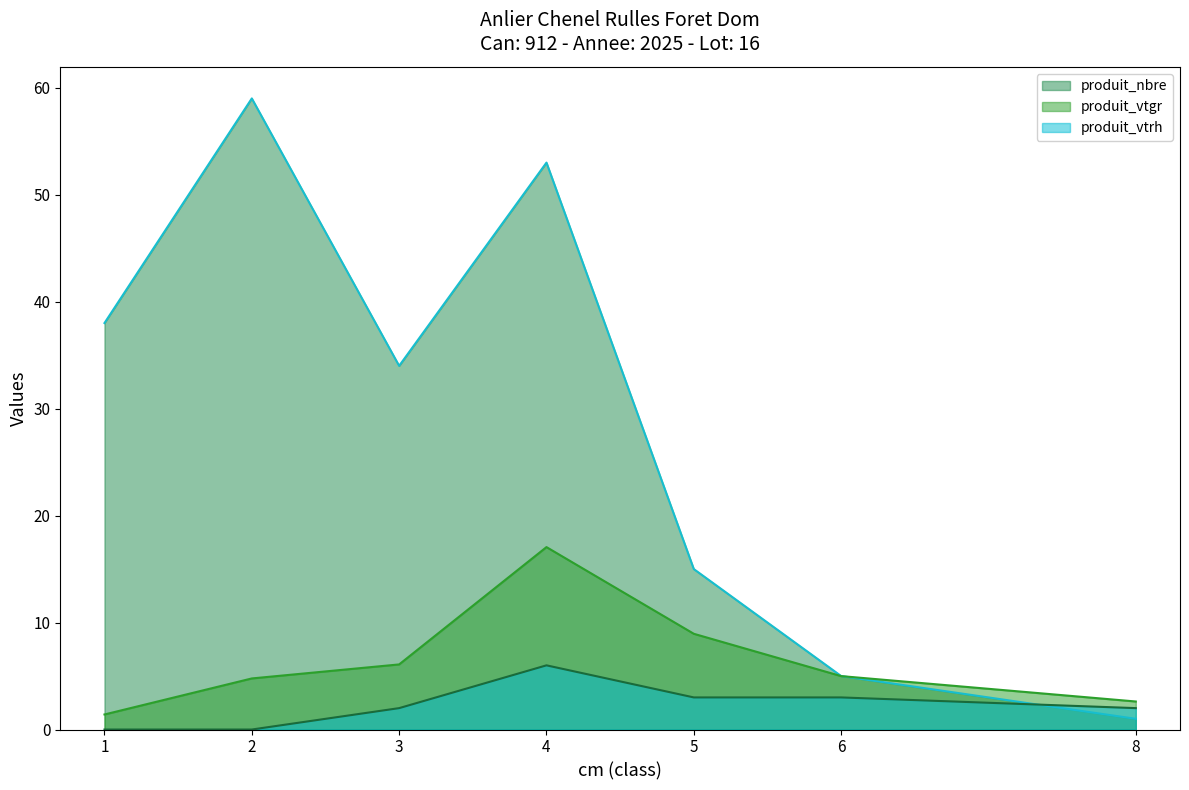

Count the produit_vtrh values in the range 0 to 3.

6